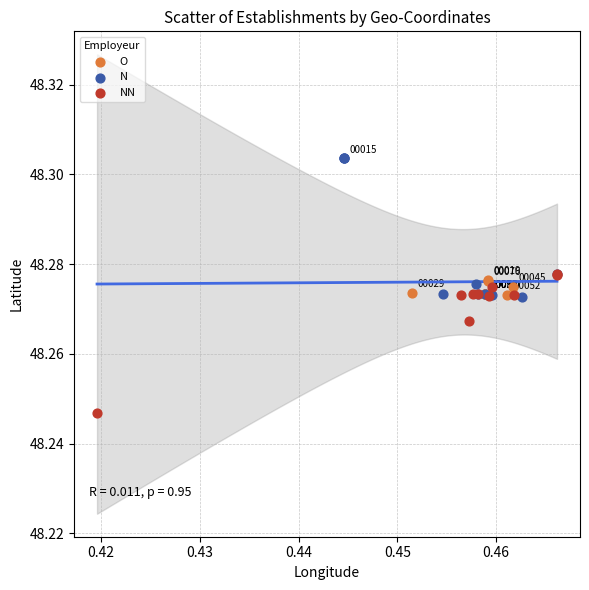

Which series reaches the minimum Y coordinate?

NN